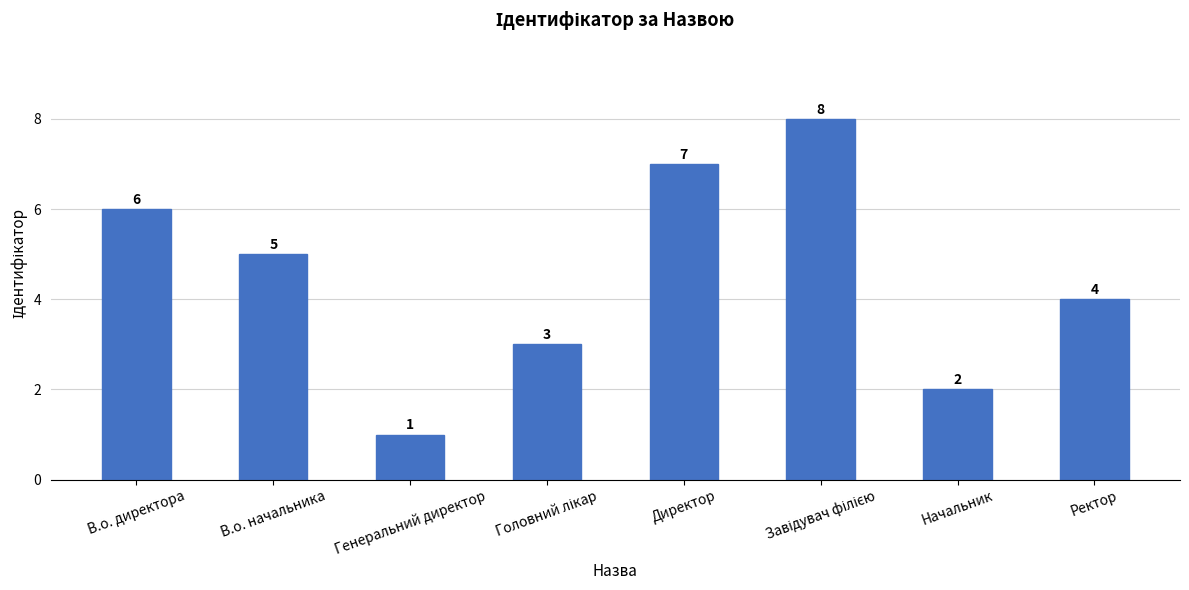

What is the ratio of the value at Ректор to the value at В.о. директора?

0.7